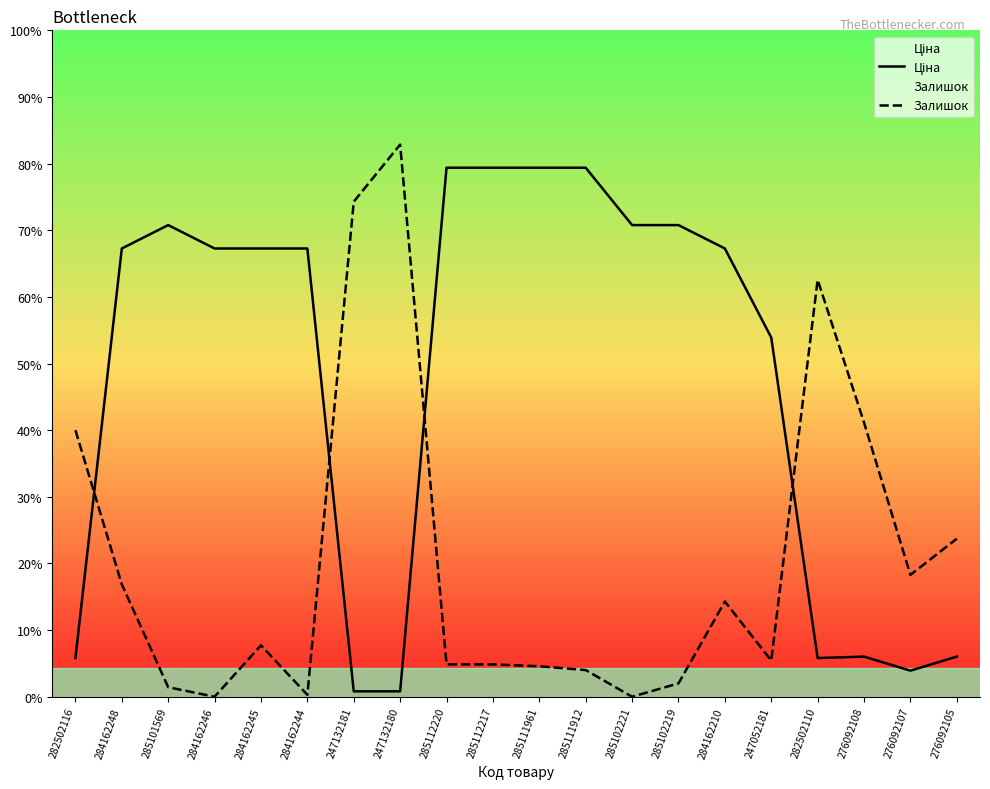

Reading right to left, list all the values displayed in this chart.

Ціна: 276092105=842.8	276092107=547.8	276092108=842.8	282502110=813.0	247052181=7545.9	284162210=9416.9	285102219=9908.5	285102221=9908.5	285111912=11113.6	285111961=11113.6	285112217=11113.6	285112220=11113.6	247132180=113.3	247132181=113.3	284162244=9416.9	284162245=9416.9	284162246=9416.9	285101569=9908.5	284162248=9416.9	282502116=813.0
Залишок: 276092105=3320.0	276092107=2560.0	276092108=5760.0	282502110=8760.0	247052181=760.0	284162210=2000.0	285102219=280.0	285102221=0.0	285111912=560.0	285111961=640.0	285112217=680.0	285112220=680.0	247132180=11600.0	247132181=10400.0	284162244=40.0	284162245=1080.0	284162246=0.0	285101569=200.0	284162248=2360.0	282502116=5600.0